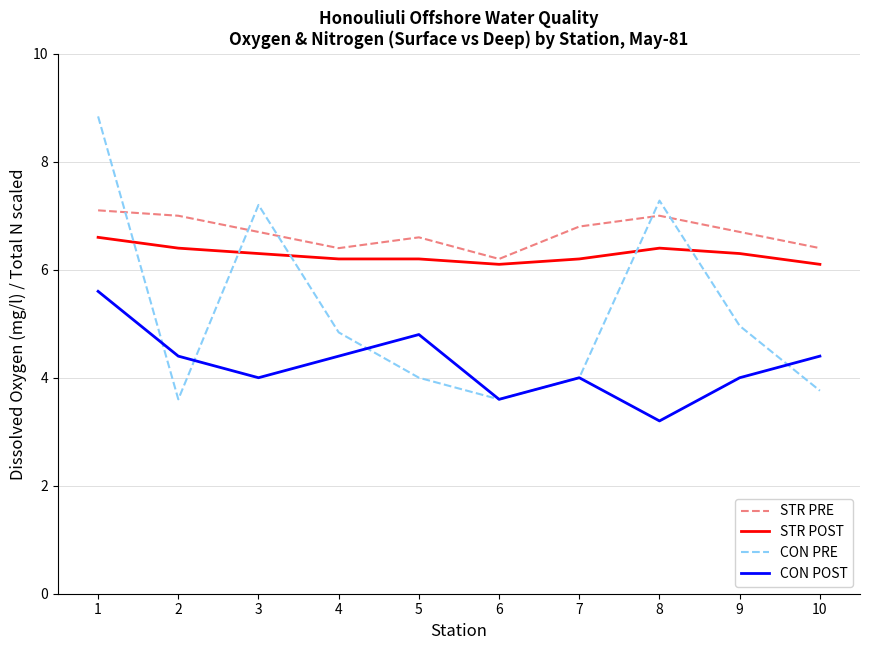

What is the greatest value displayed?

8.8